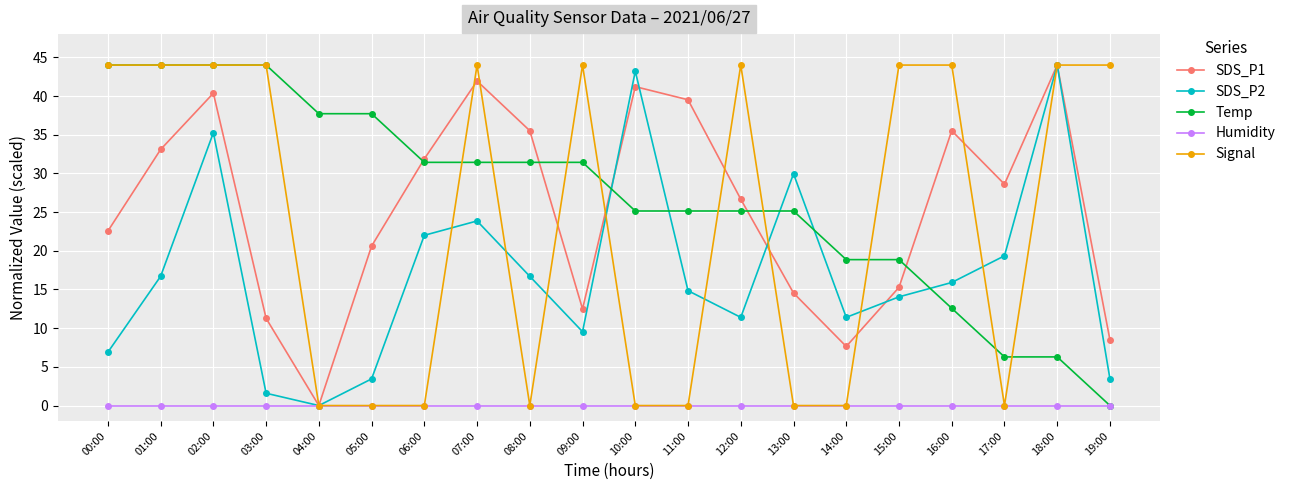

Is the value of Temp at 00:00 greater than the value of Humidity at 17:00?

Yes